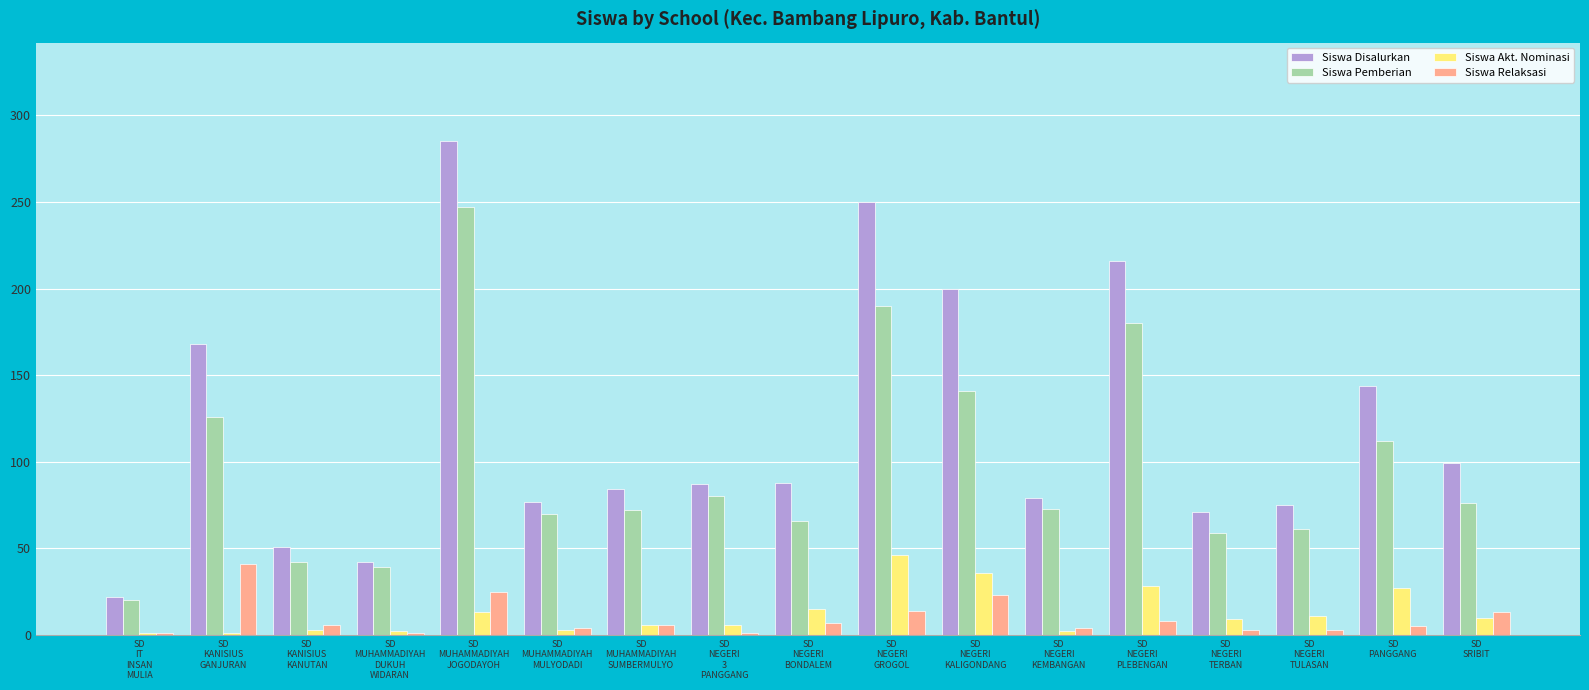

What is the greatest value displayed?

285